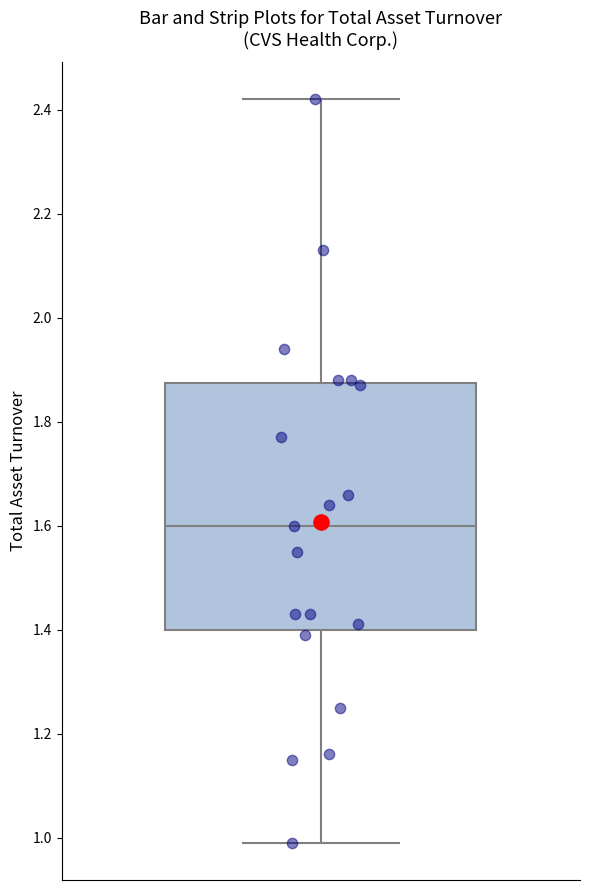

Read this box plot against the y-axis: the position of the median line, the range covered by the box, and the ends of both whiskers. The values are not printed on the chart, so give them approximately, as read against the axis.

median 1.60, box 1.40 to 1.88, whiskers 1.00 to 2.42